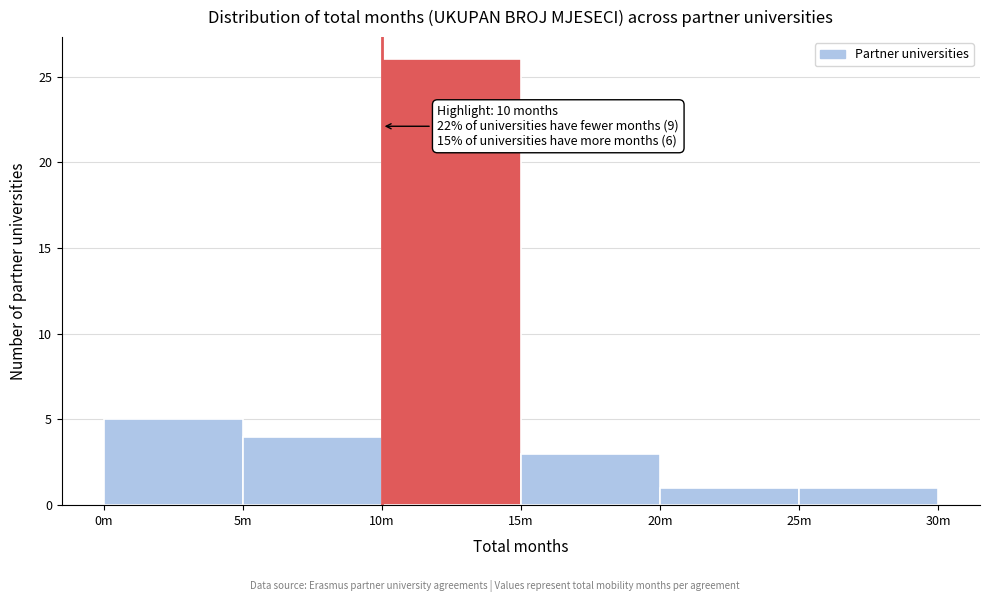

Reading left to right, extract all data points from this chart.

5	4	26	3	1	1